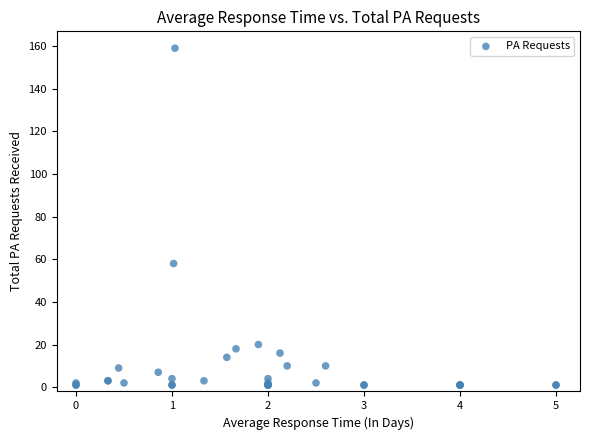

What Y value in the scatter plot is closest to 80?

58